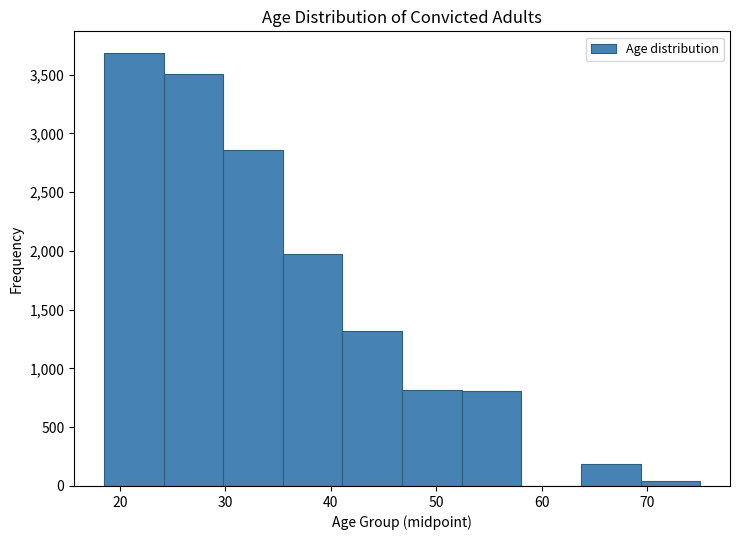

Which range on the x-axis has the tallest bar?

19 to 24